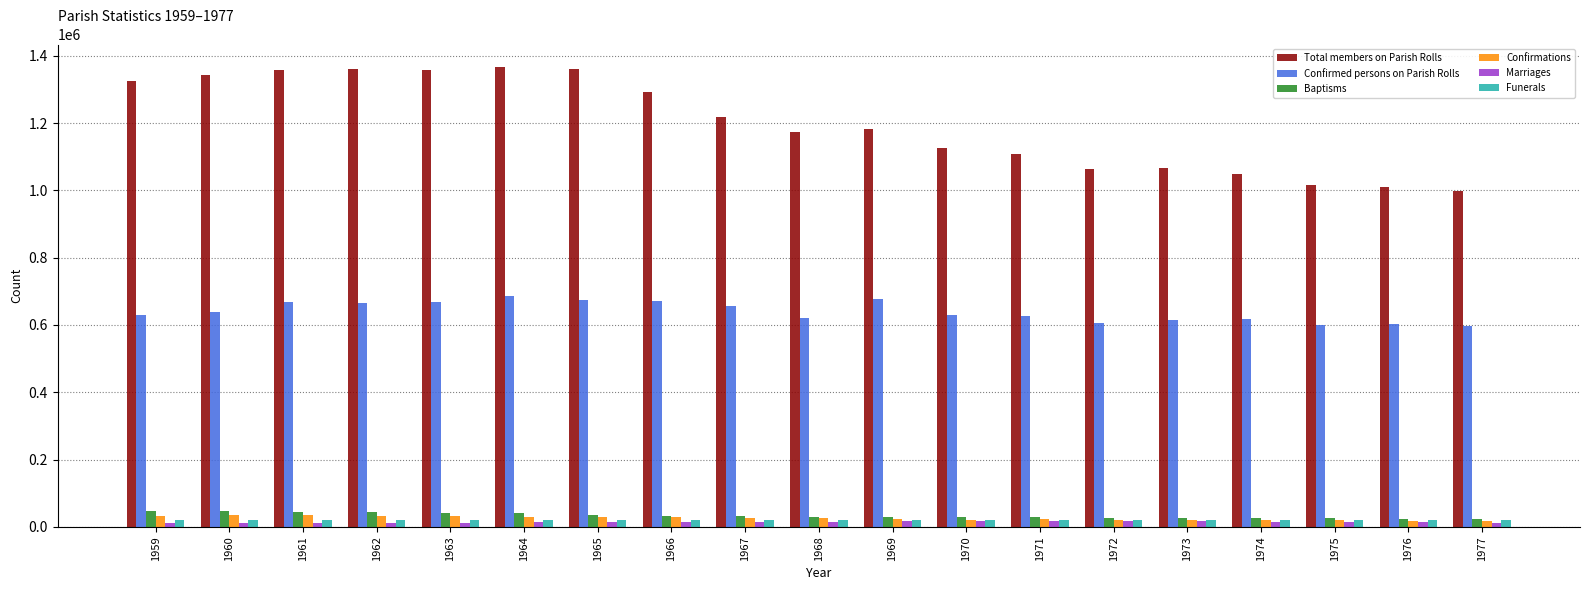

Is it true that Total members on Parish Rolls equals 1063199 at 1972?

True